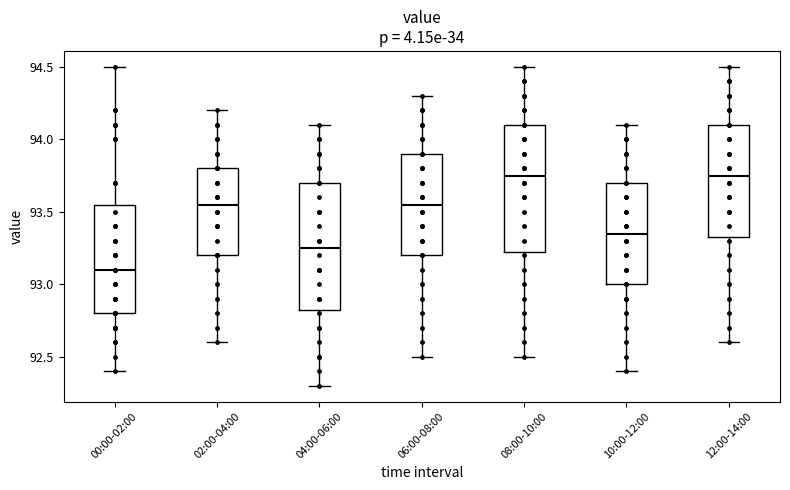

Where is the upper edge of the box for 10:00-12:00 on the y-axis? The values are not printed on the chart, so give them approximately, as read against the axis.

93.70